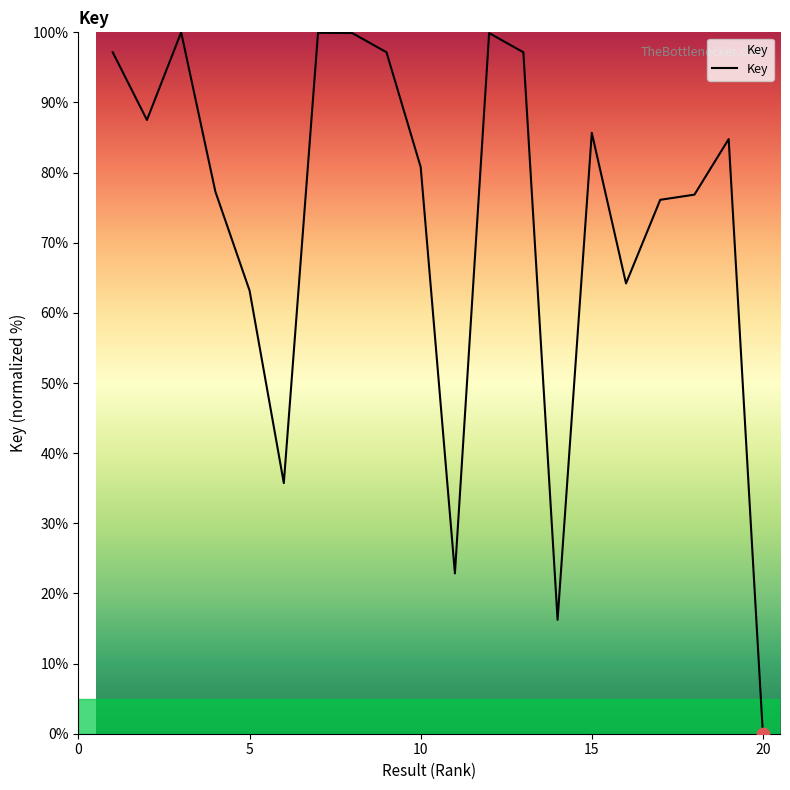

What is the difference between the maximum and minimum values?

100.0